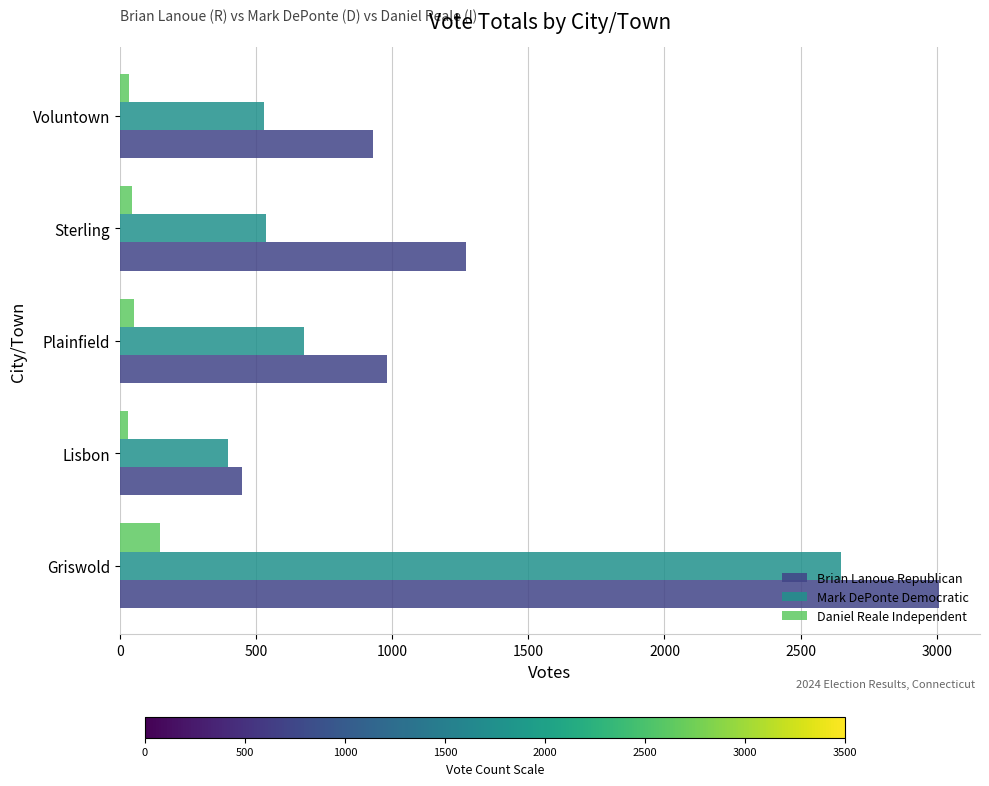

The value of Mark DePonte Democratic at Lisbon is 652. True or false?

False